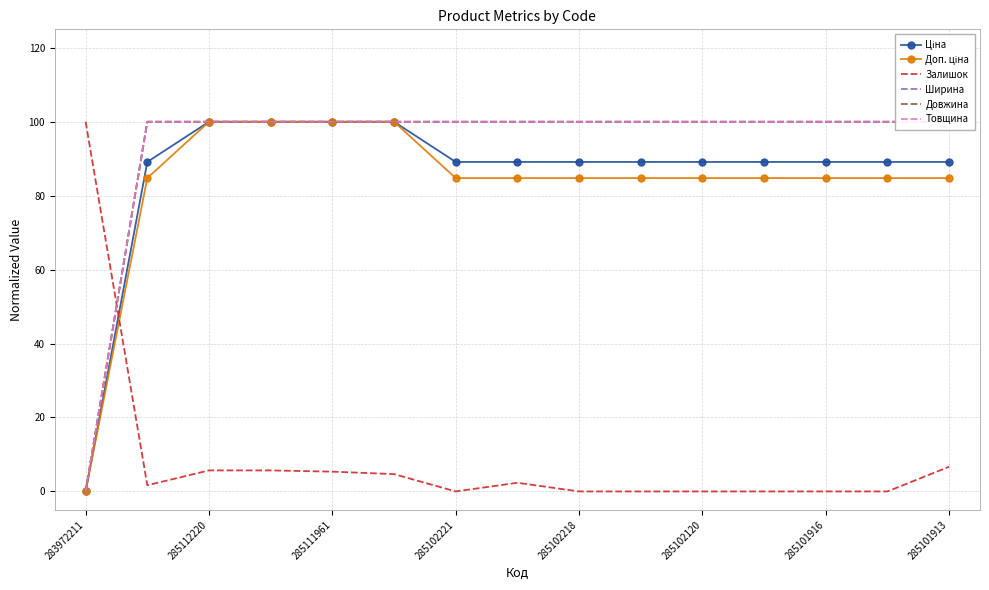

Which label corresponds to the smallest value in the chart?

283972211